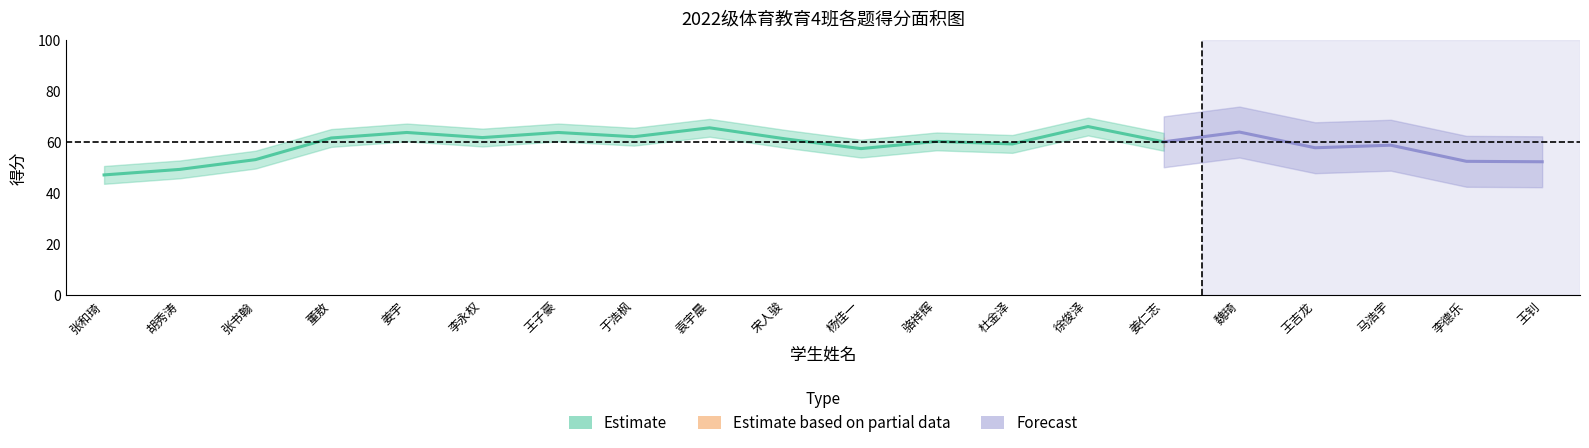

What is the difference between the maximum and minimum values in the 总分 series?

34.5